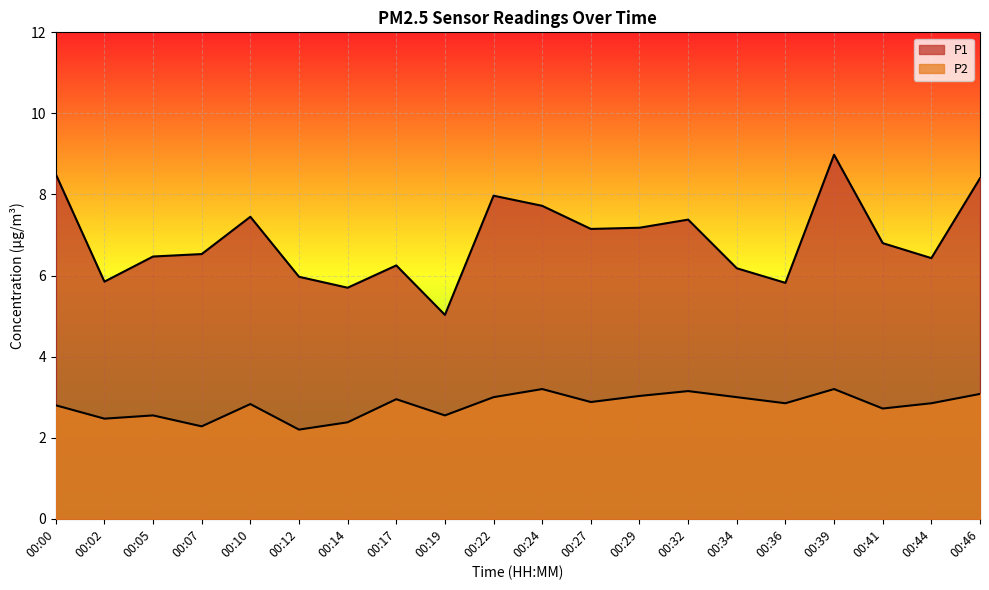

In P2, how many points are higher than both neighbors (excluding endpoints)?

6